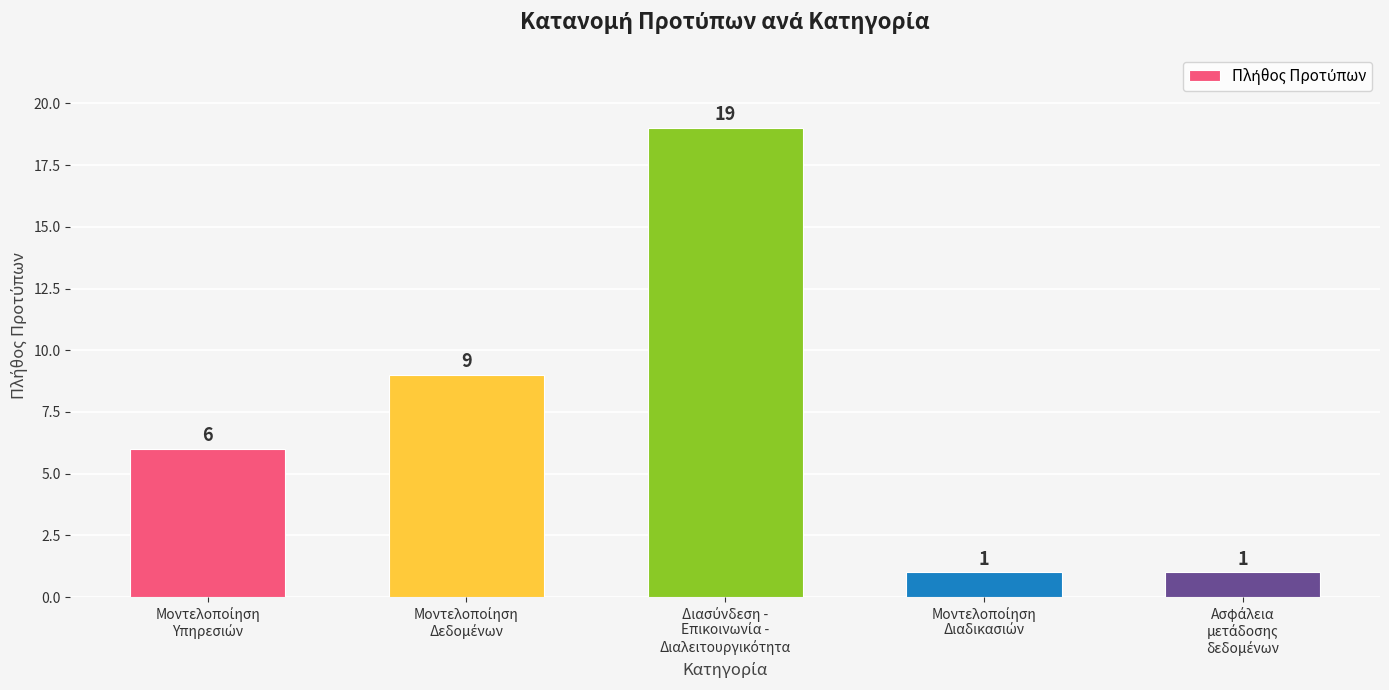

What is the difference between the maximum and minimum values?

18